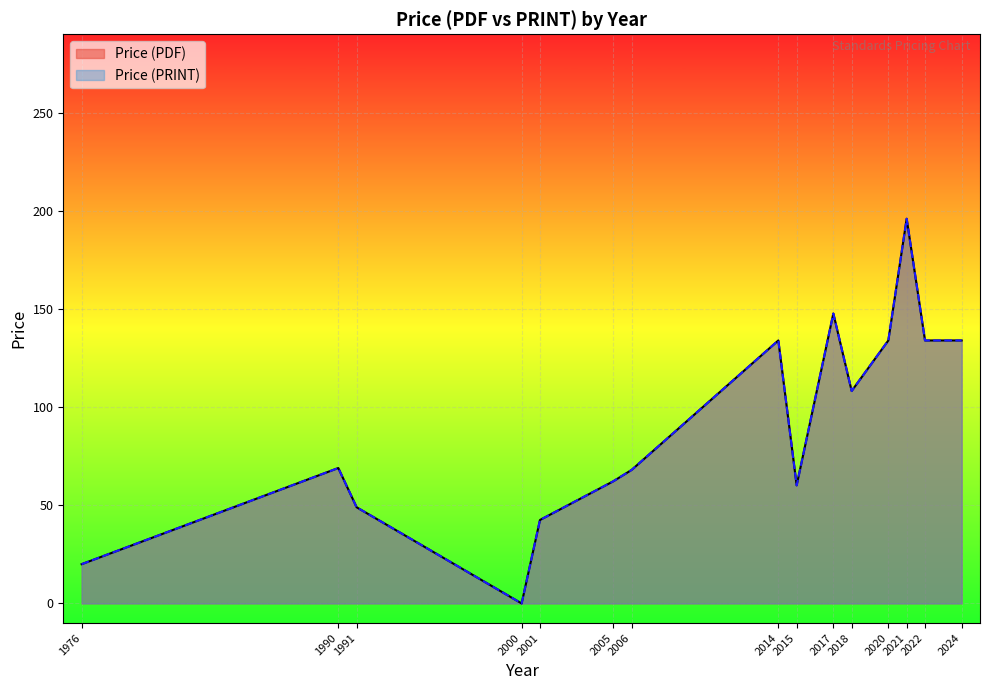

Is the value of Price (PRINT) at 2018 greater than the value of Price (PDF) at 1991?

Yes